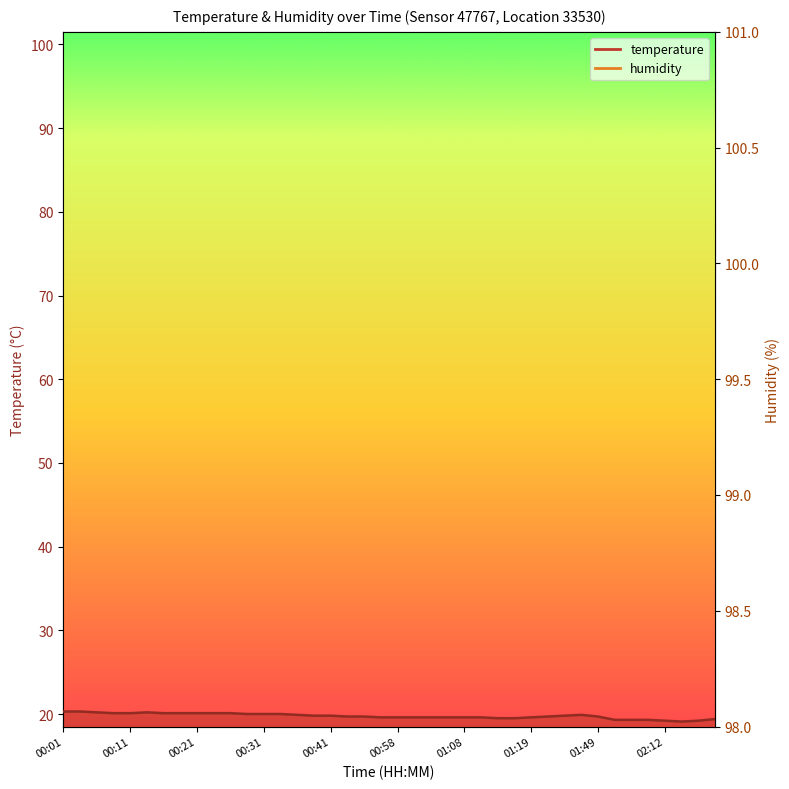

List the labels in order of value, largest first.

00:01, 00:03, 00:06, 00:13, 00:08, 00:11, 00:16, 00:19, 00:21, 00:24, 00:26, 00:29, 00:31, 00:34, 00:36, 01:38, 00:39, 00:41, 01:30, 00:50, 00:52, 01:24, 01:49, 00:55, 00:58, 01:00, 01:03, 01:06, 01:08, 01:11, 01:19, 01:14, 01:16, 02:20, 02:03, 02:07, 02:09, 02:12, 02:17, 02:15